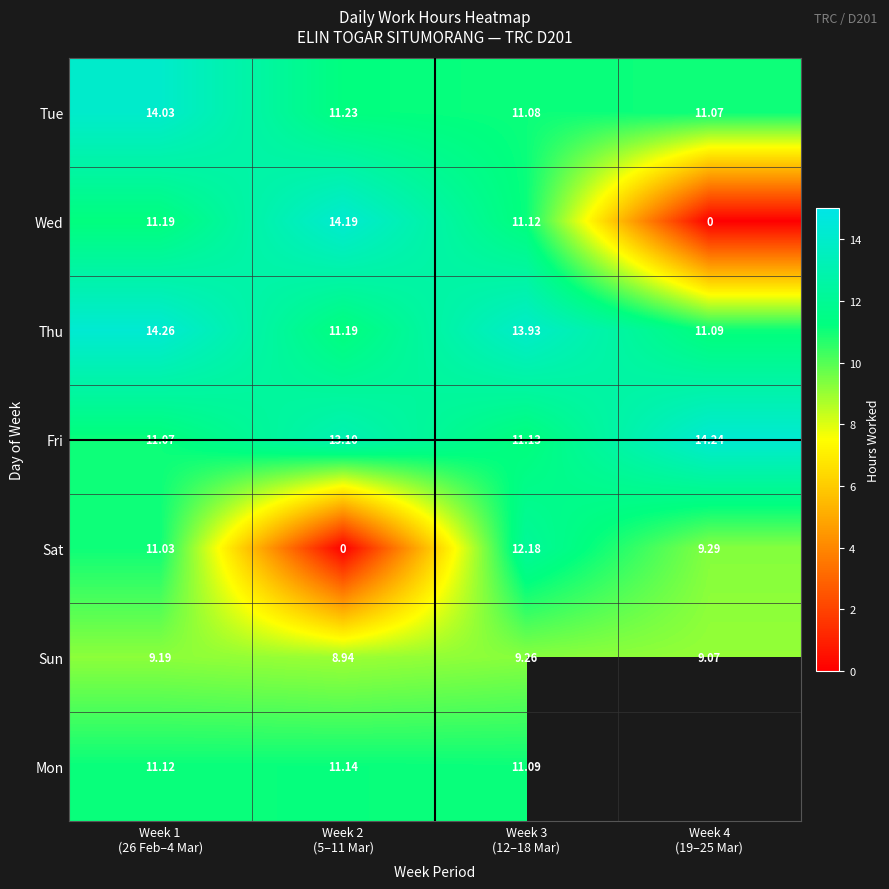

How many values in the Wed series are below 11?

1